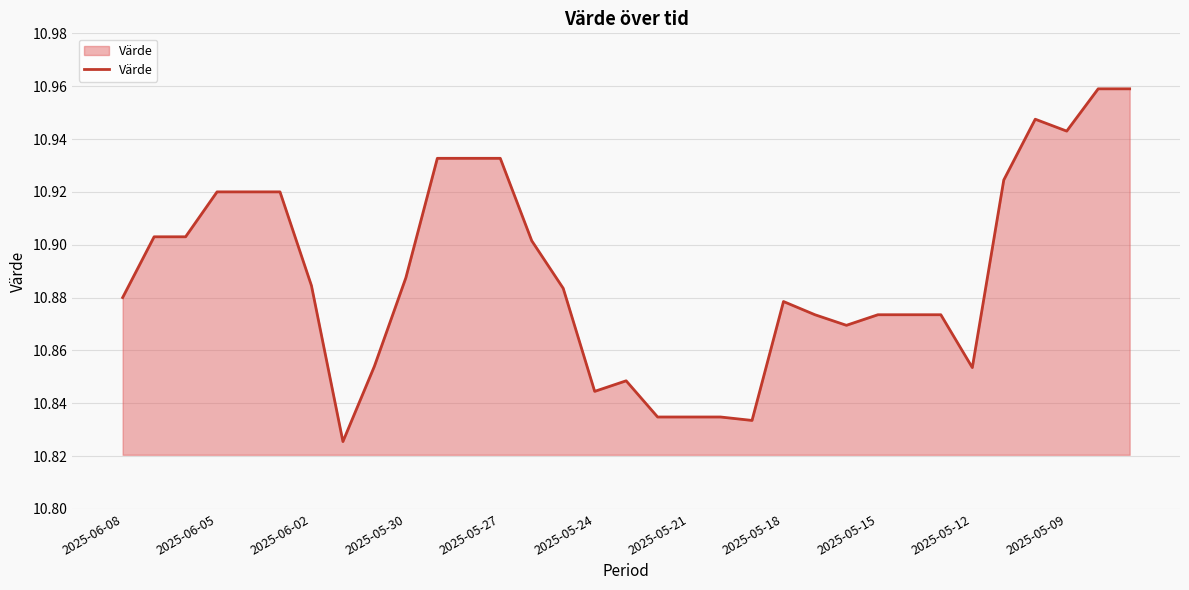

Is this an area chart (filled region under the line)?

Yes